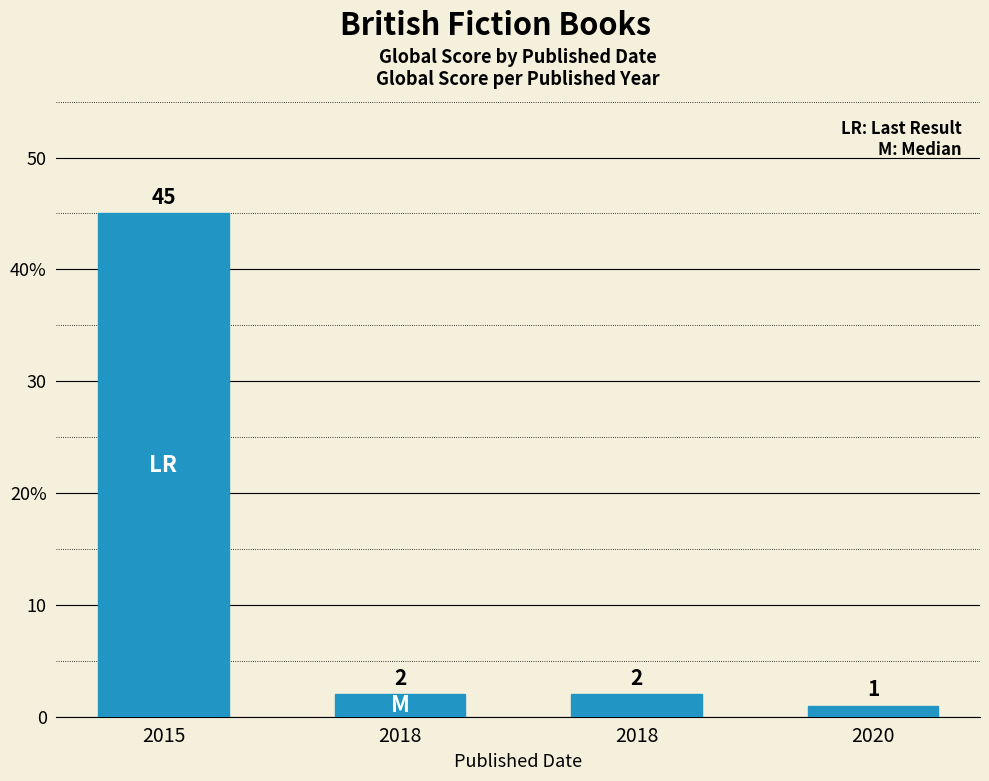

True or false: the data shows 77 at 2015.

False